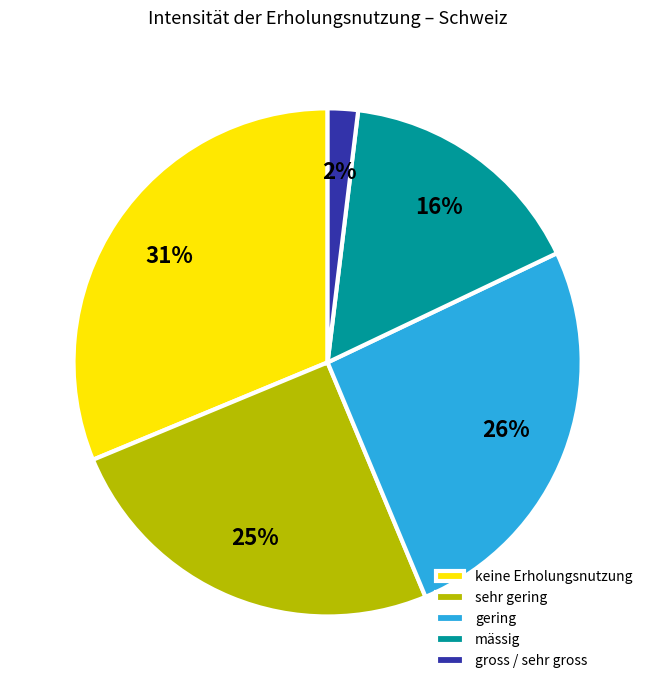

What is the largest slice in the pie chart?

keine Erholungsnutzung